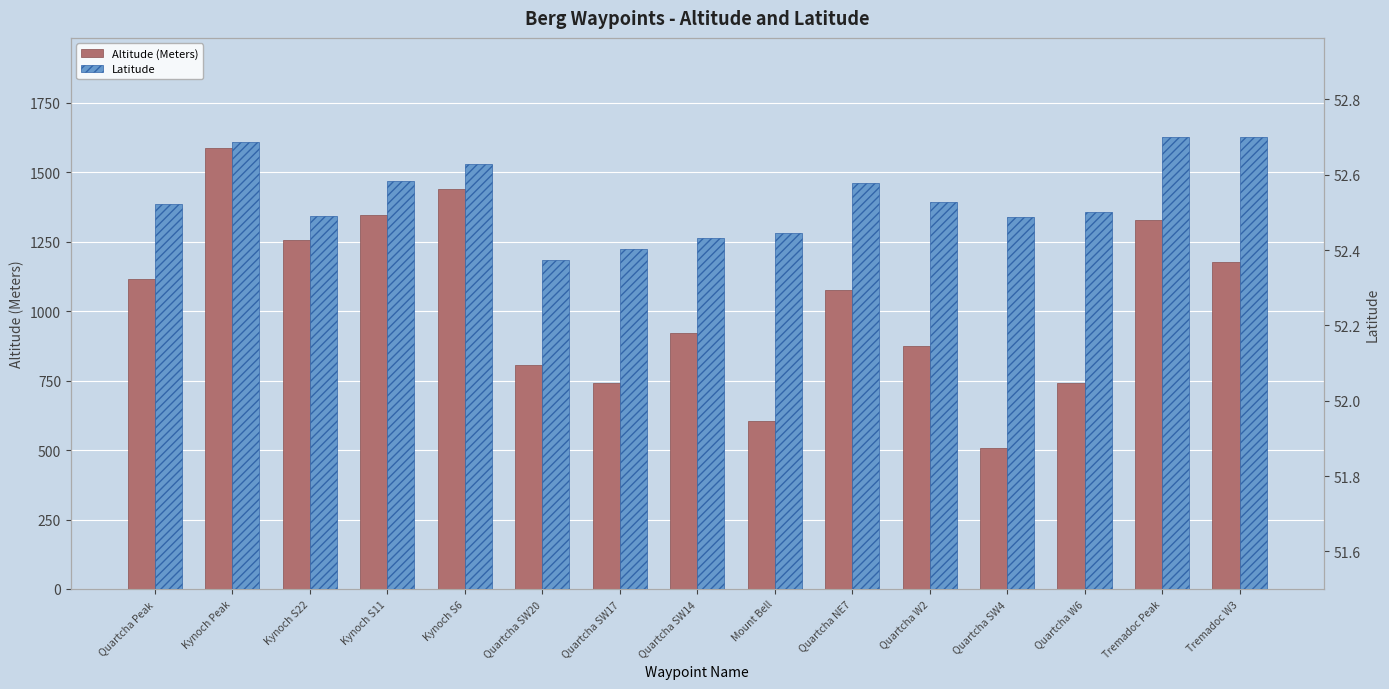

Is it true that Altitude (Meters) equals 301.9 at Quartcha SW17?

False